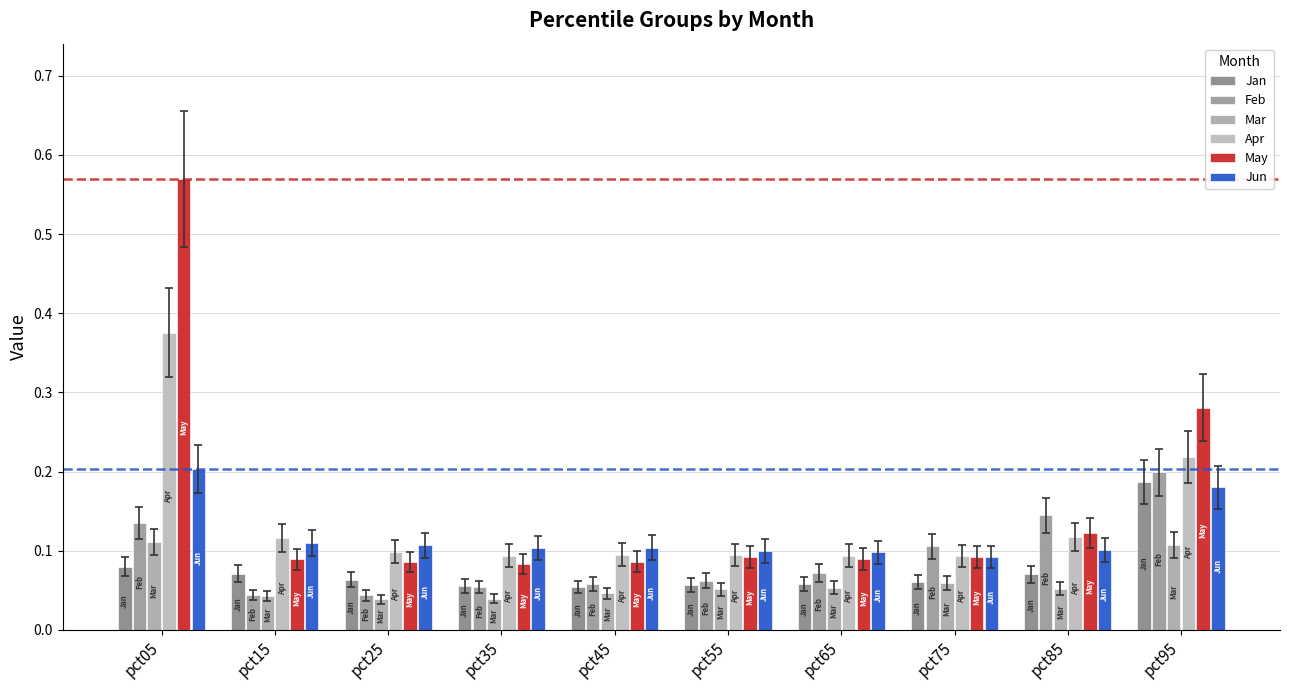

Is it true that Jun equals 0.0 at pct55?

False